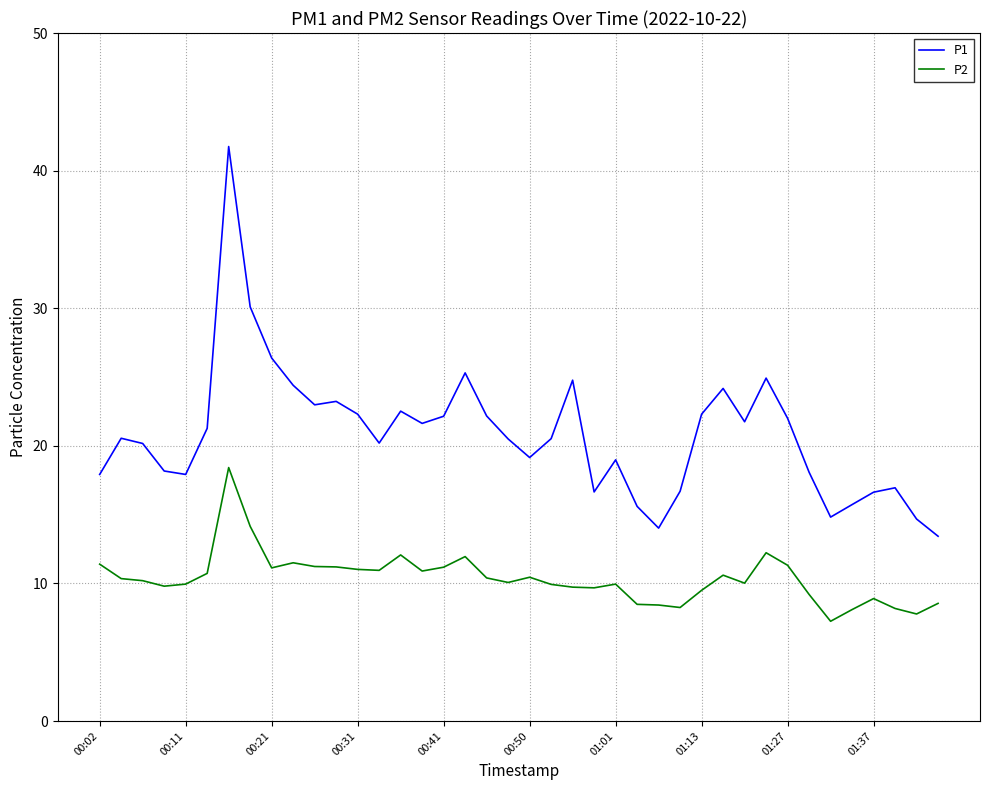

What is the lowest value of the P1 series?

13.4